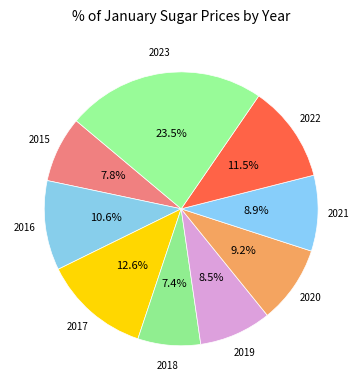

Which slice is the smallest?

2018